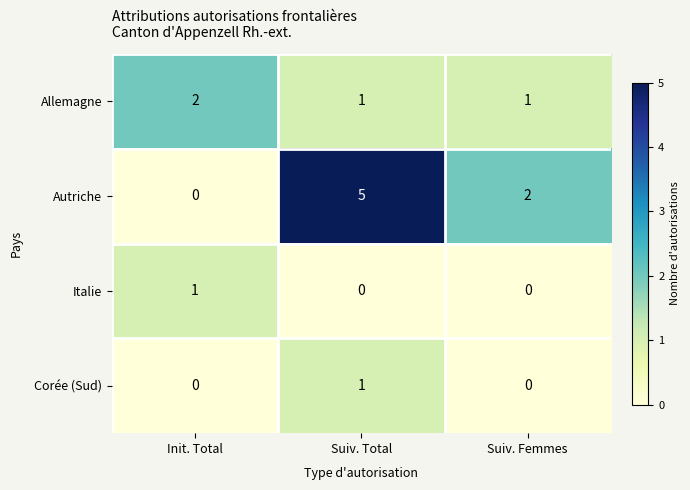

How many Autriche values are between 0 and 5?

3